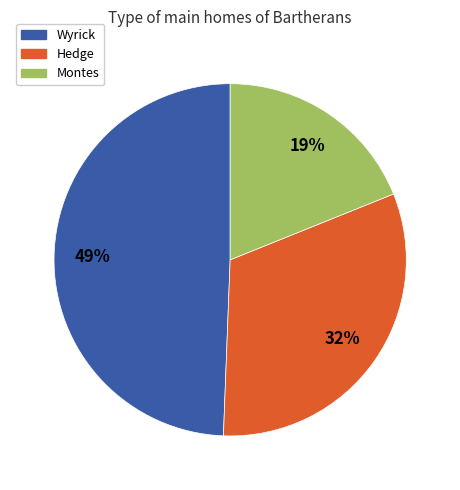

To the nearest percent, what is the average slice percentage?

33%